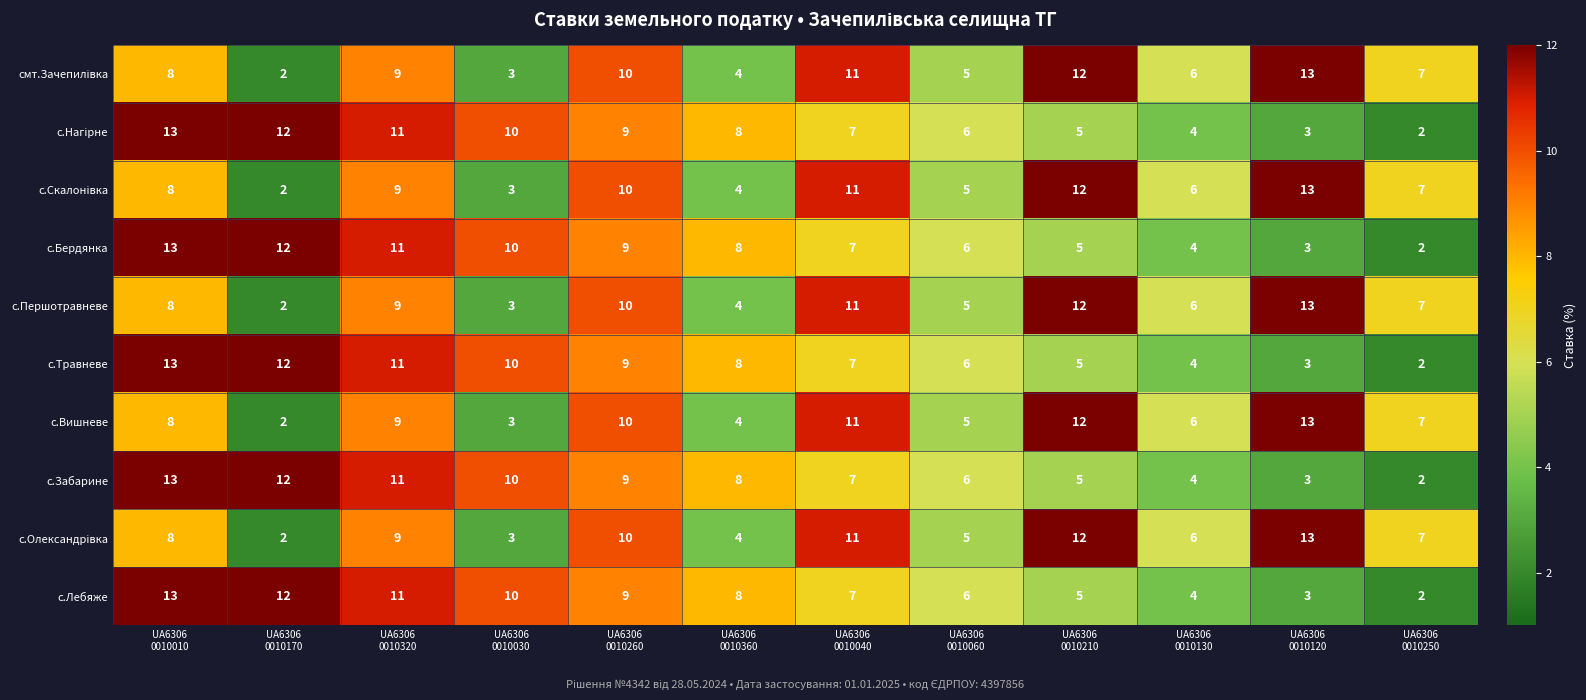

What is the difference between the maximum and minimum values in the с.Вишневе series?

11